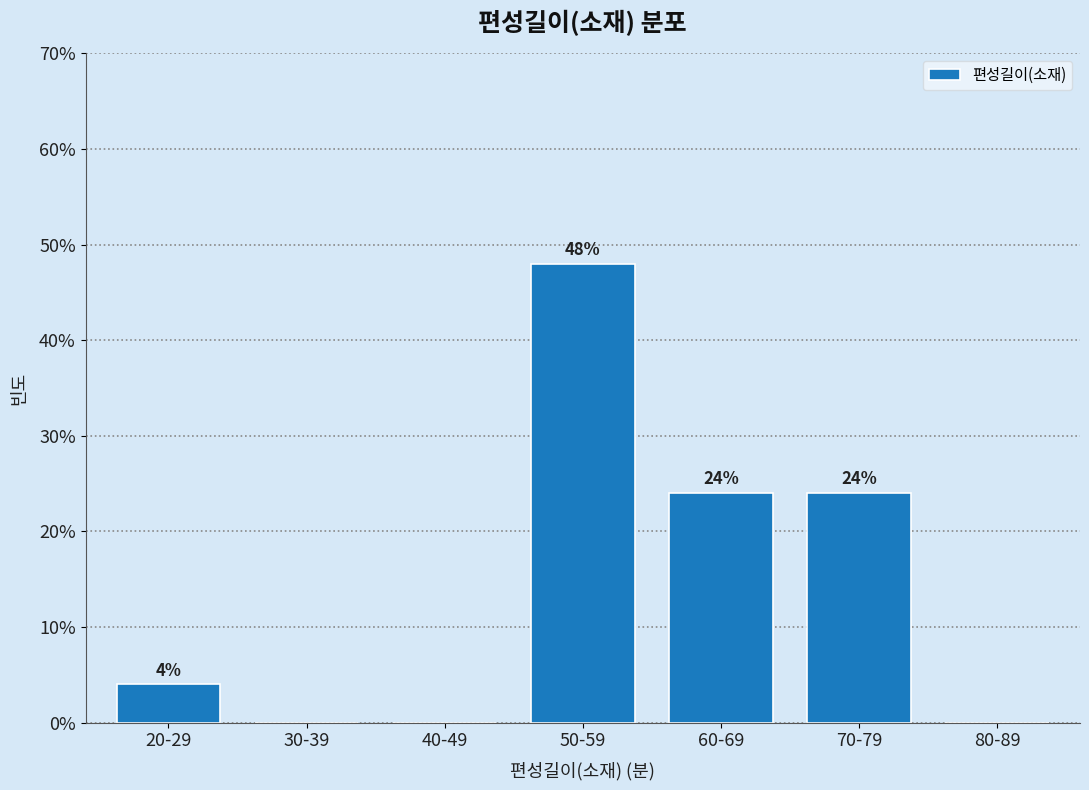

Reading left to right, list all the values displayed in this chart.

20-29=4	30-39=0	40-49=0	50-59=48	60-69=24	70-79=24	80-89=0